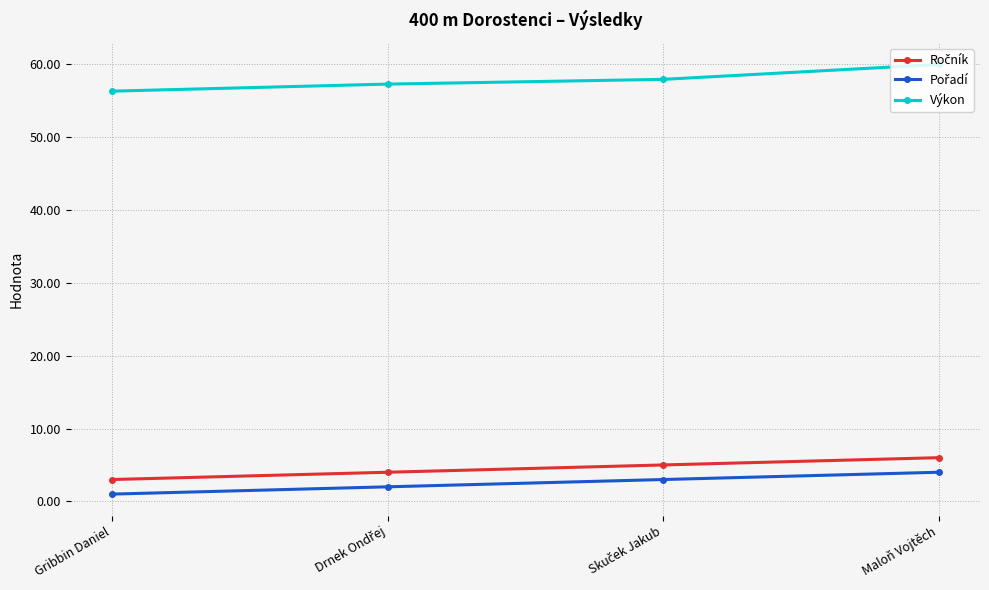

At how many categories does at least one series exceed 18?

4